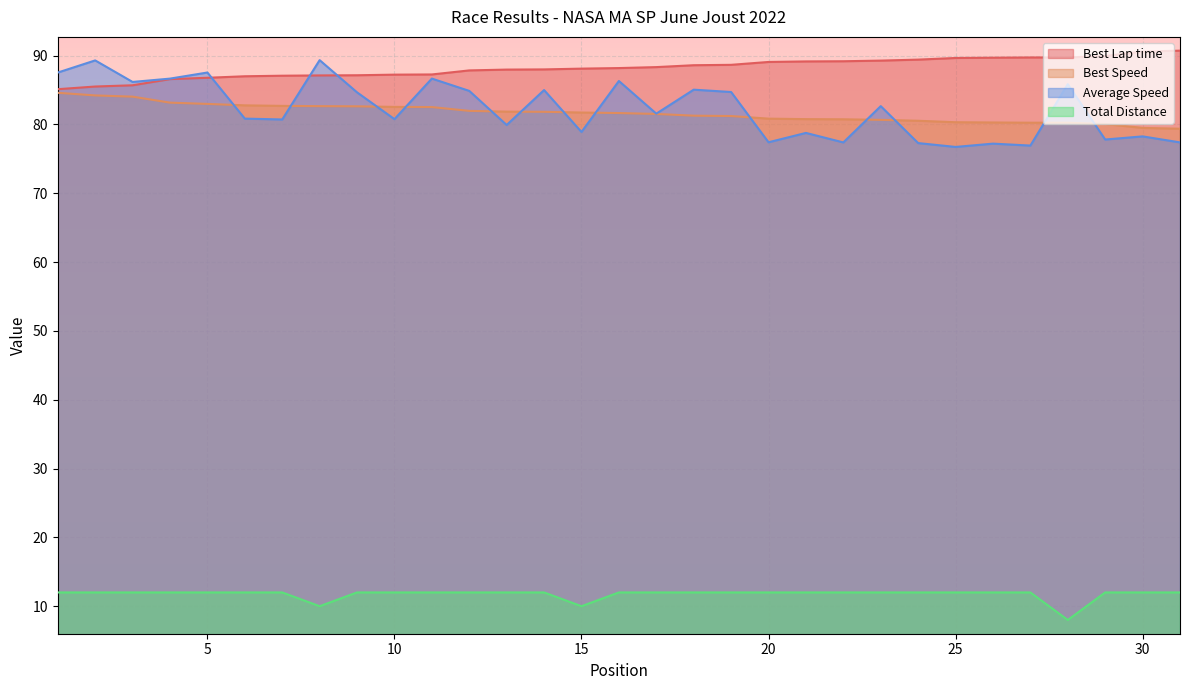

What is the smallest value displayed?

8.0